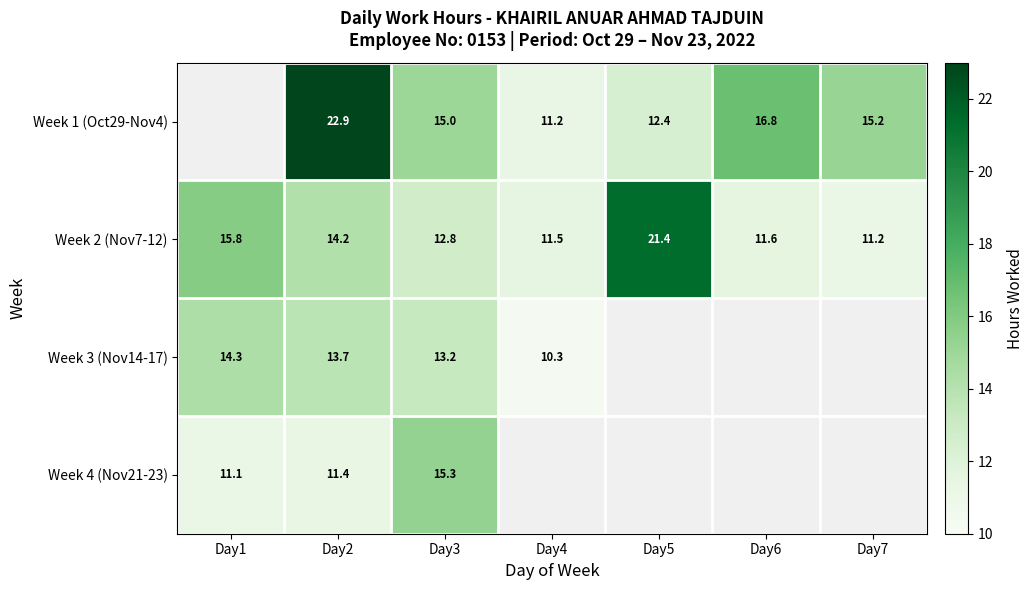

What value does the Week 2 (Nov7-12) series have at Day3?

12.8